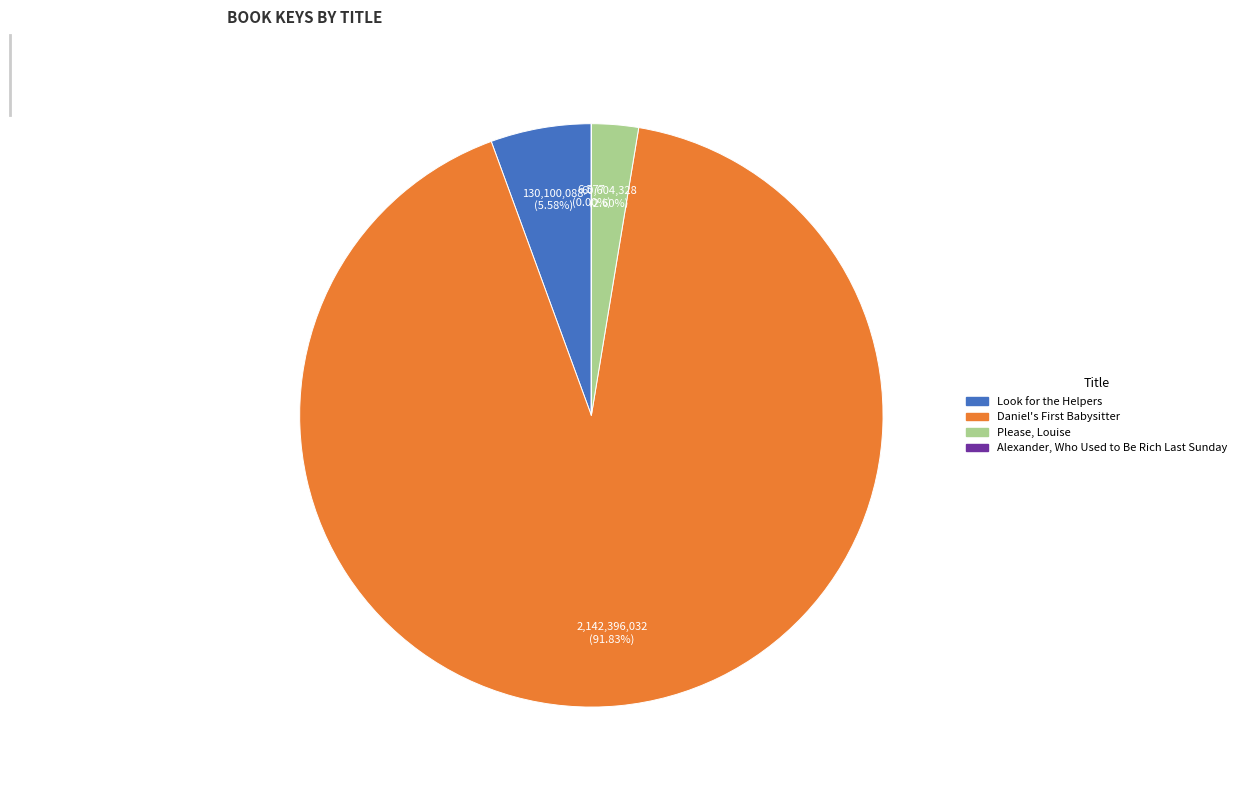

Which category has the biggest portion of the pie?

Daniel's First Babysitter